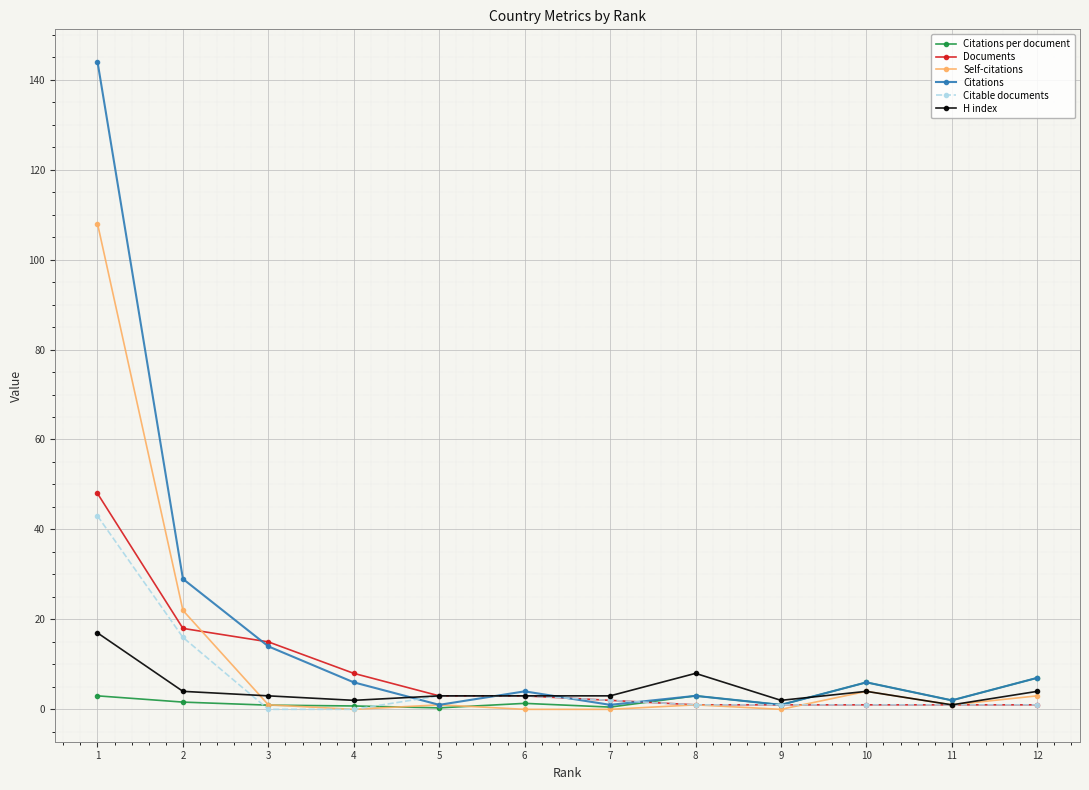

Which series has the largest total across all categories?

Citations